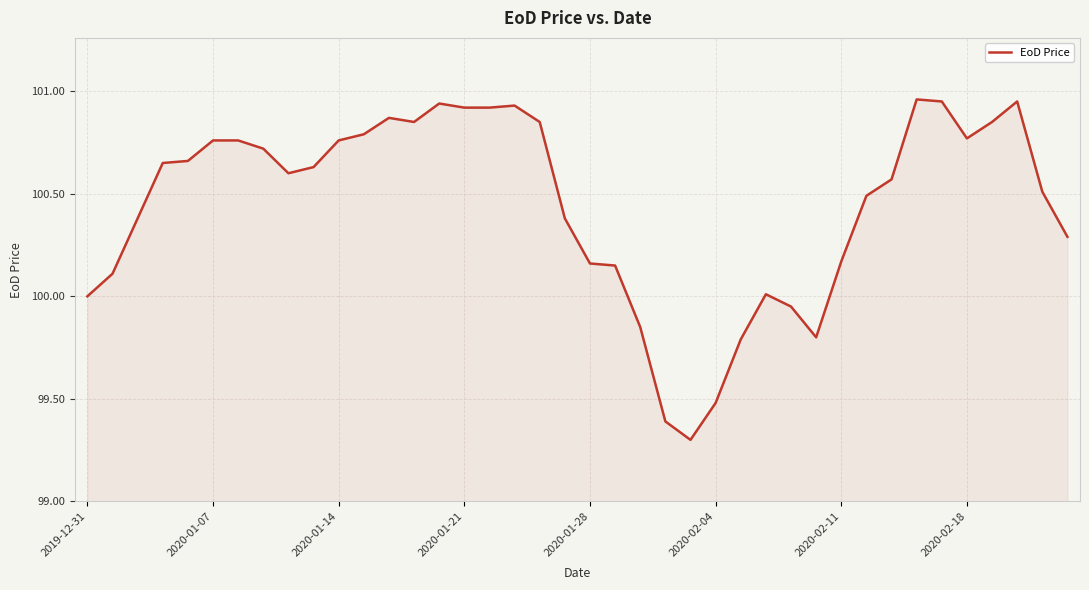

What is the difference between the maximum and minimum values?

1.7